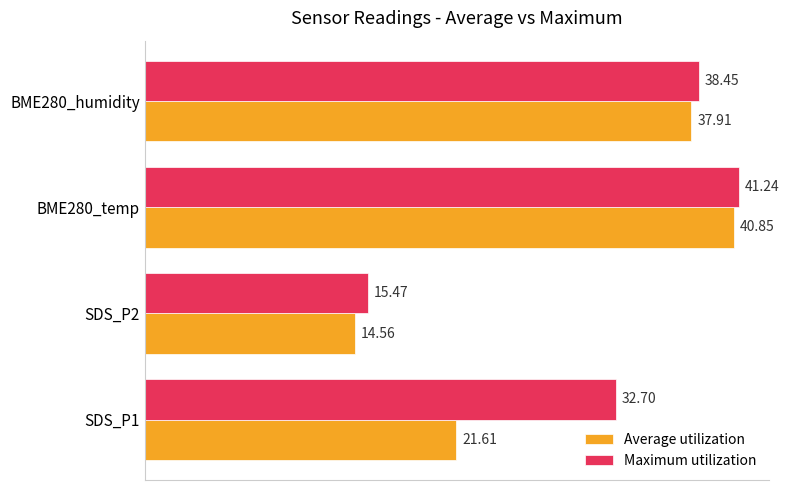

Rank the series at BME280_temp from highest to lowest value.

Maximum utilization, Average utilization